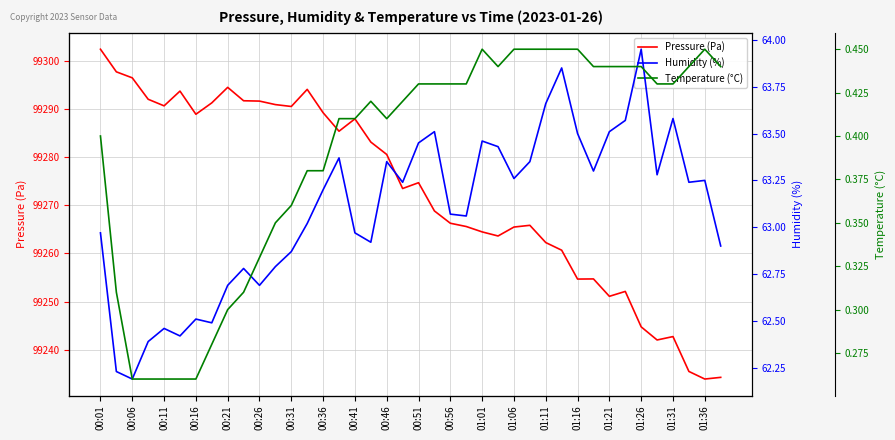

The value of Pressure (Pa) at 01:36 is 25127.3. True or false?

False